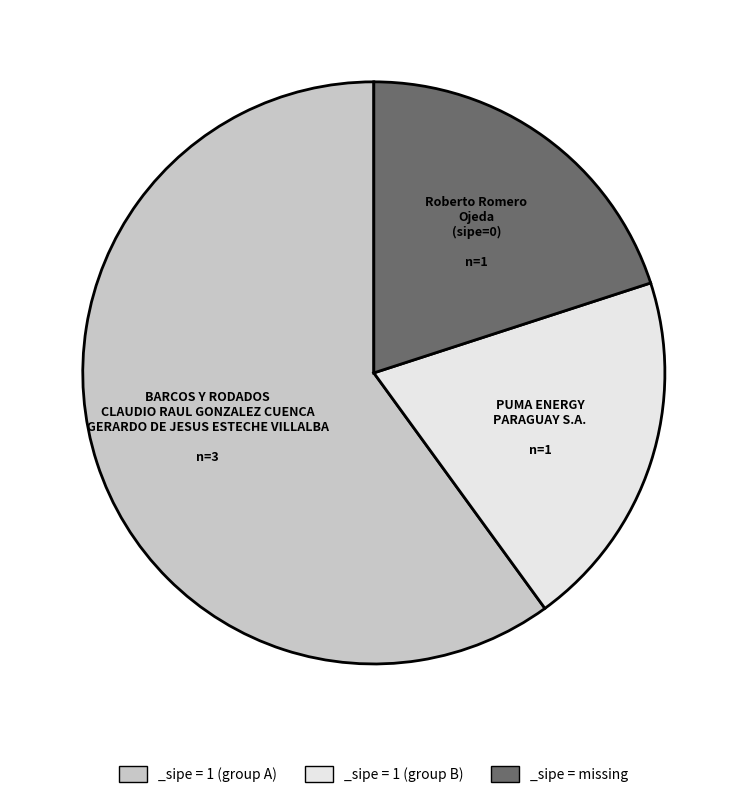

Do _sipe = 1 (group A) and _sipe = 1 (group B) together represent more than half of the pie?

Yes